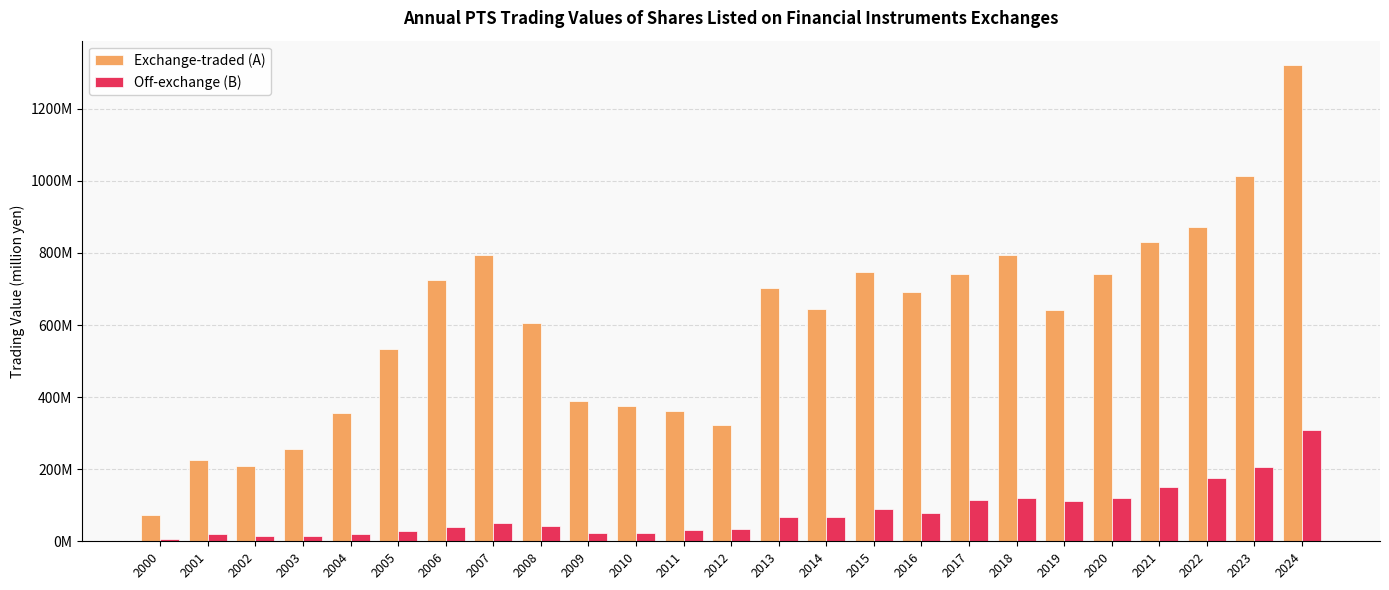

What is the lowest value of the Exchange-traded (A) series?

74.2